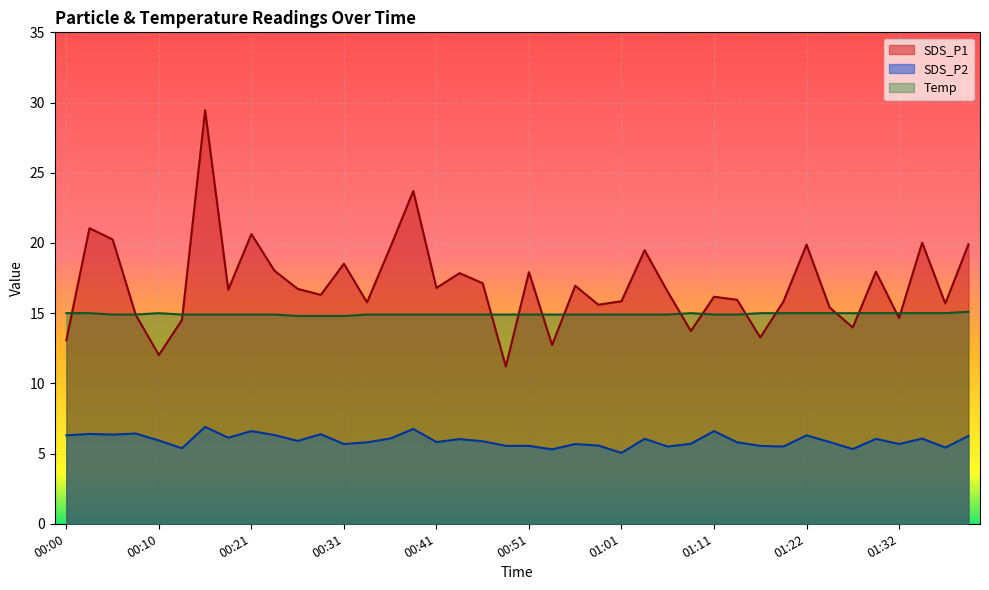

The value of SDS_P2 at 00:43 is 4.2. True or false?

False